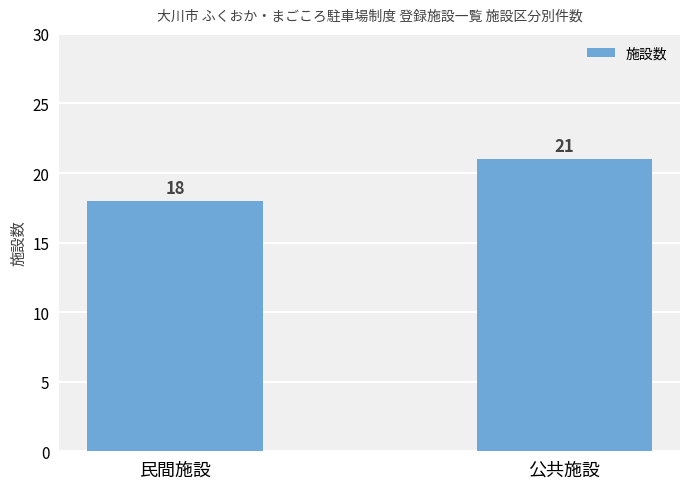

Reading left to right, list all the values displayed in this chart.

民間施設=18	公共施設=21